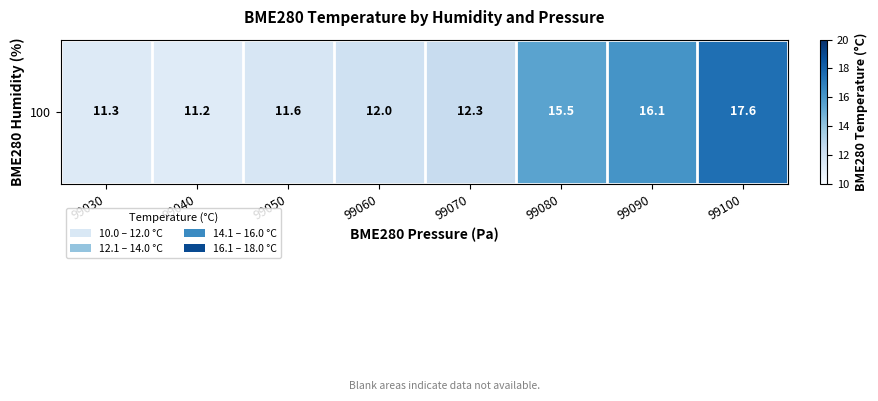

Rank the categories by value from highest to lowest.

99100, 99090, 99080, 99070, 99060, 99050, 99030, 99040